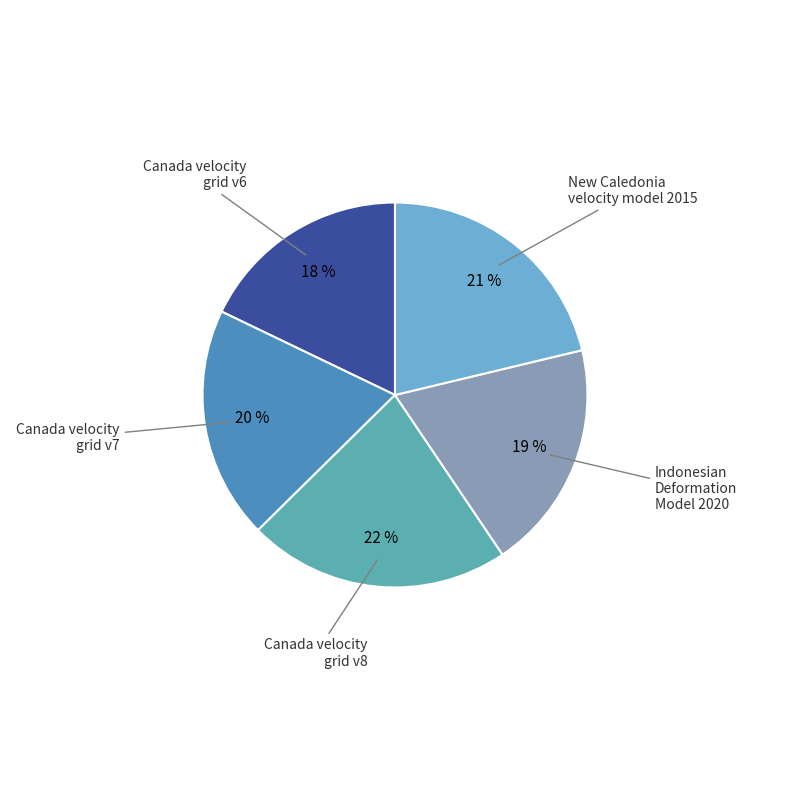

To the nearest percent, what is the average slice percentage?

20%